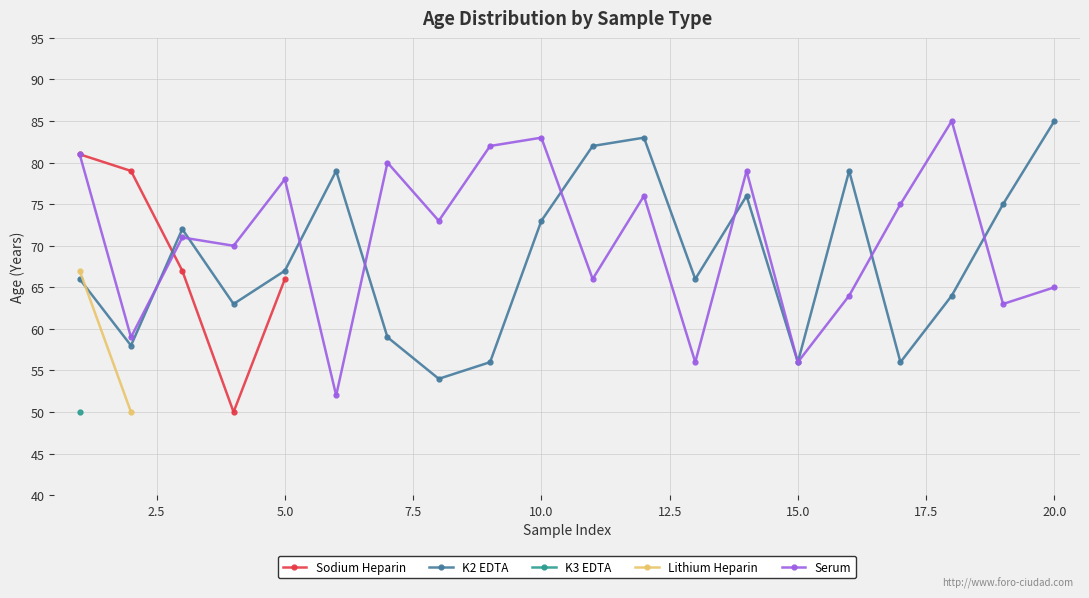

What is the average value of the Serum series?

71